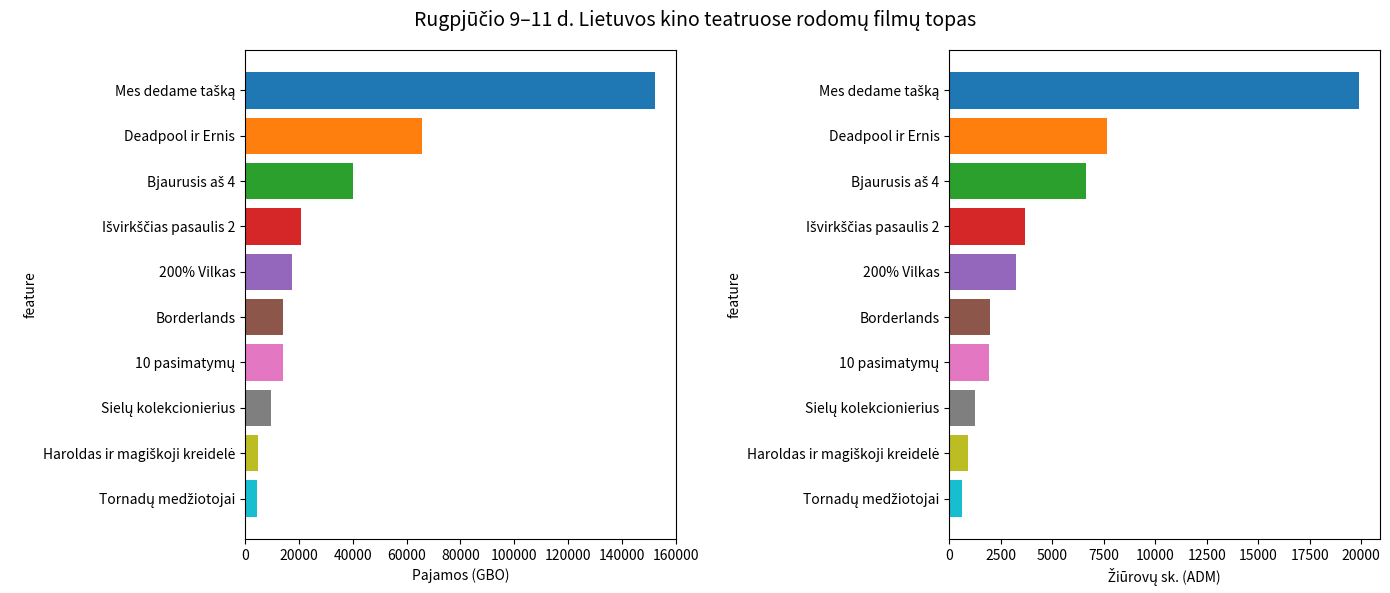

True or false: gbo has a value of 14023.0 at Borderlands.

True